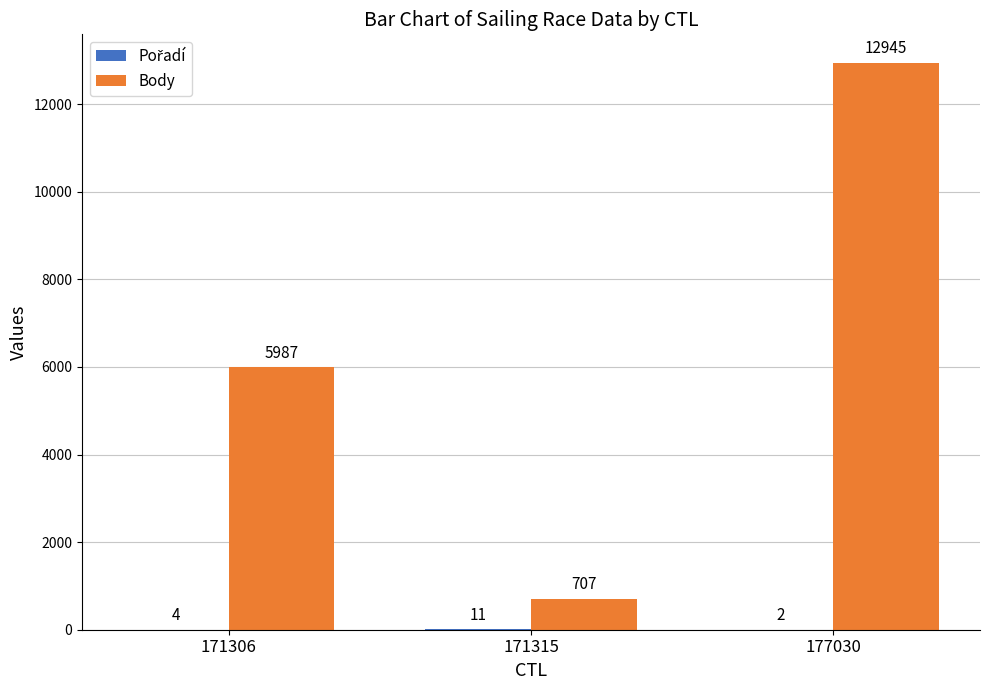

Which category has the highest value in the Body series?

177030